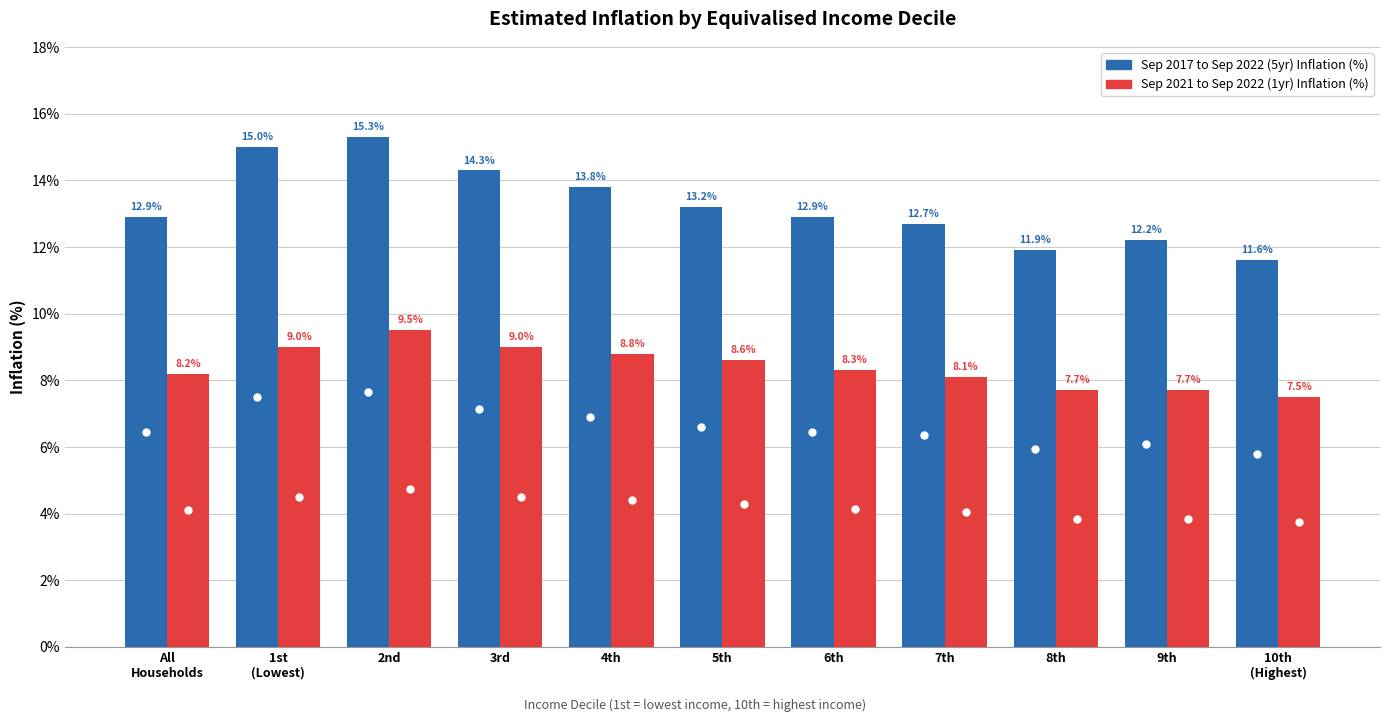

What value does the Sep 2017 to Sep 2022 (5yr) Inflation (%) series have at 5th?

13.2